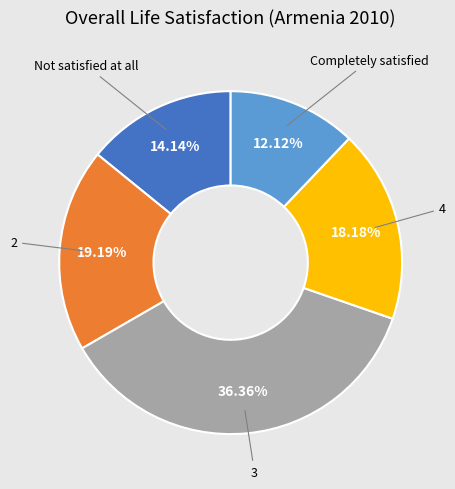

Count the number of slices in the pie.

5